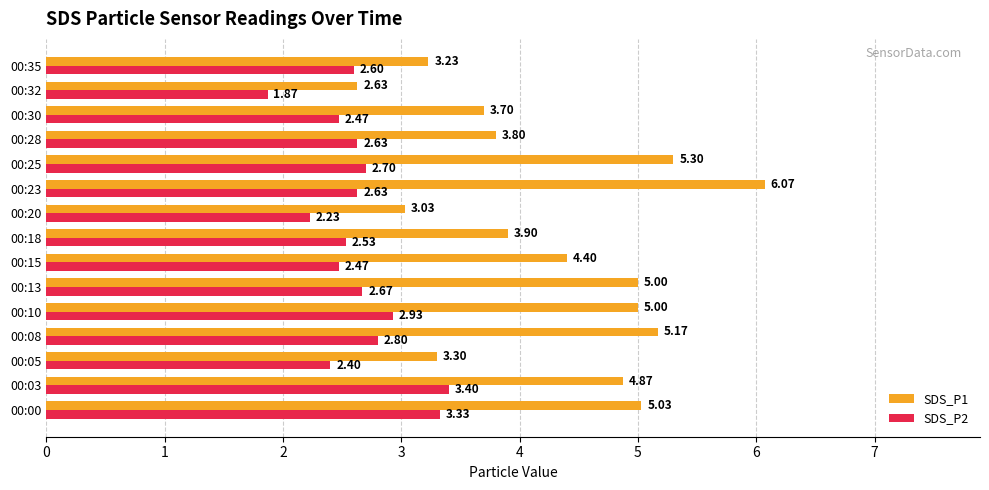

What is the sum of all SDS_P1 values?

64.4